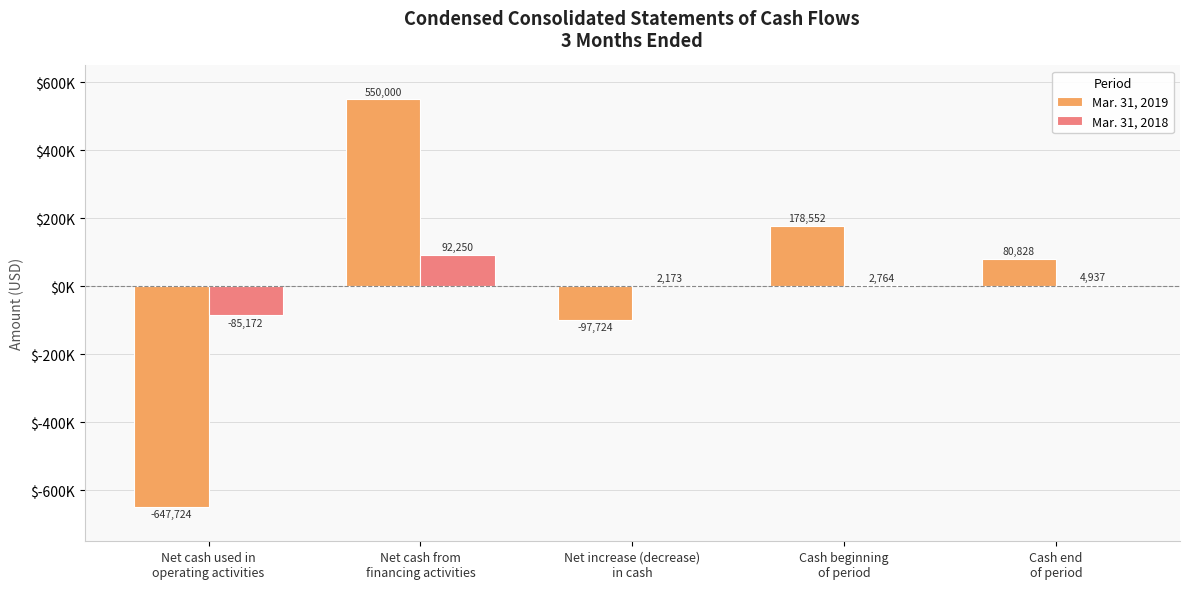

What are all the series names shown in the legend?

Mar. 31, 2019, Mar. 31, 2018